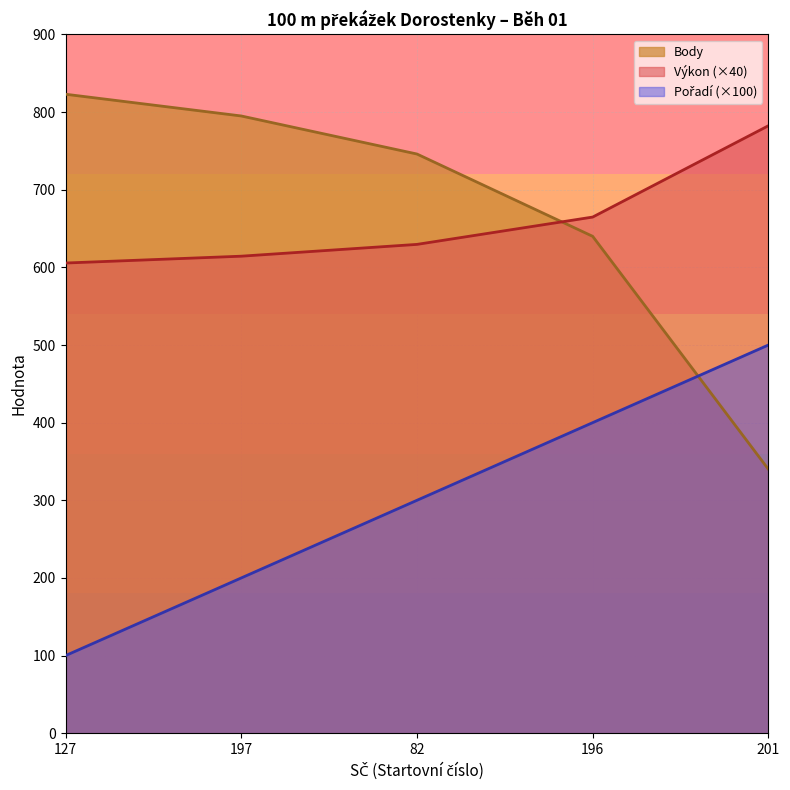

How many values in the Výkon series are below 629?

2